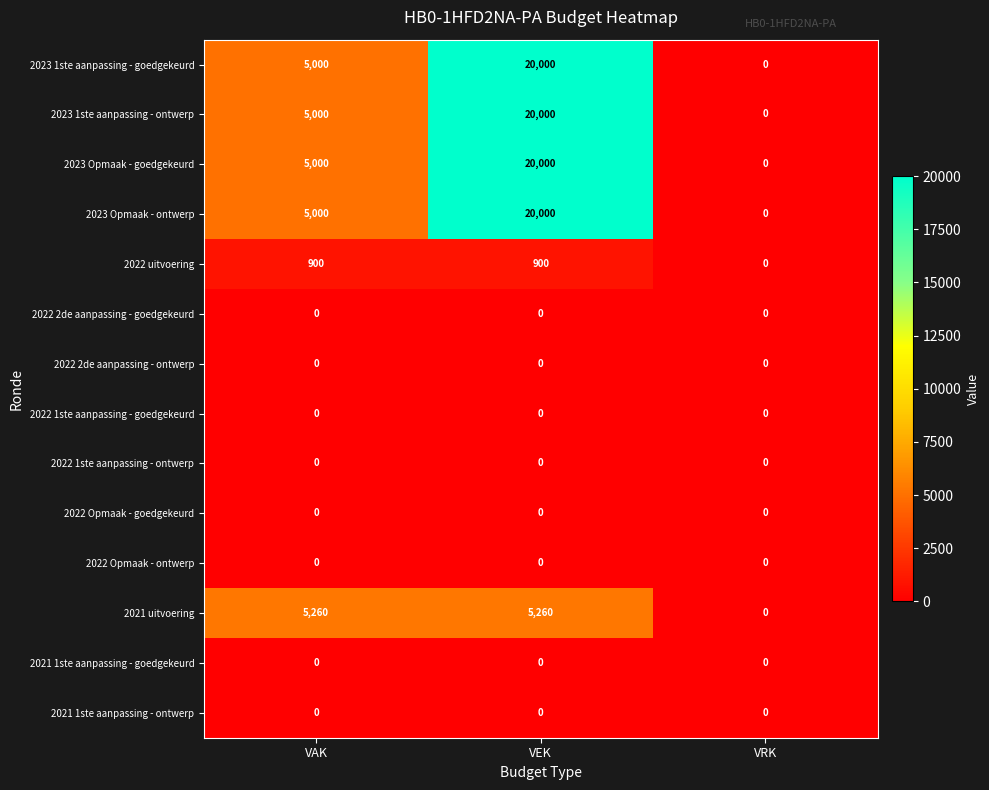

What is the total value across all series at VEK?

86160